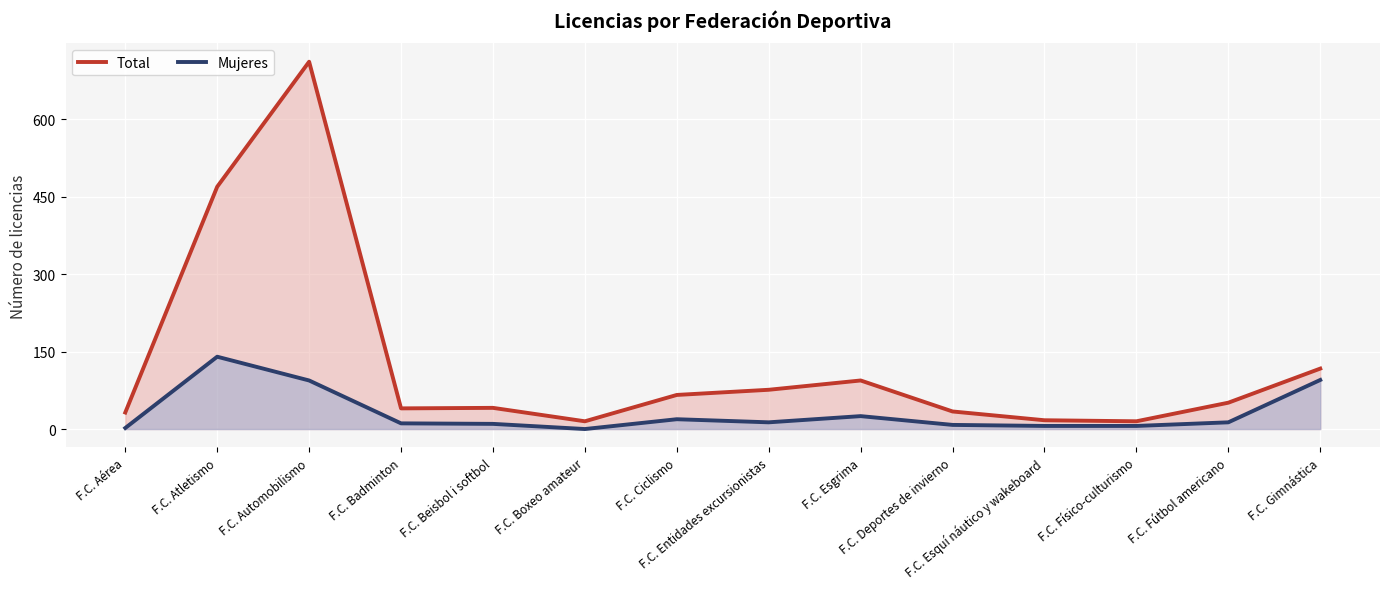

At which category does the chart reach its minimum across all series?

F.C. Boxeo amateur